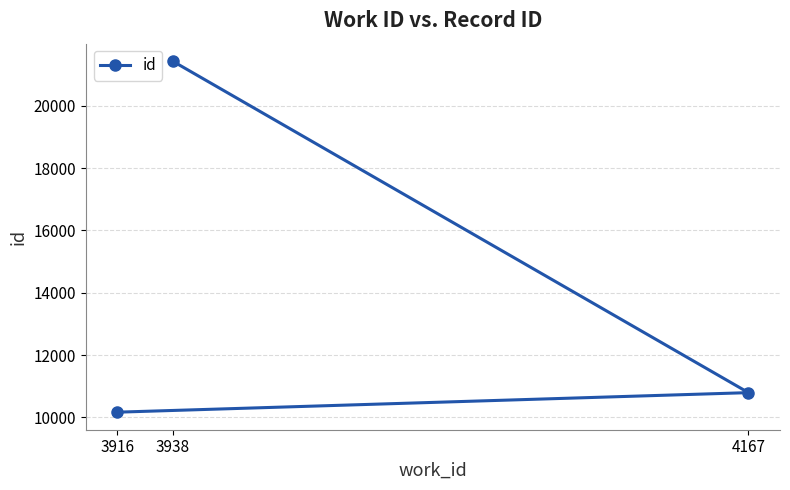

What is the value of the 2nd point from the left?

21428